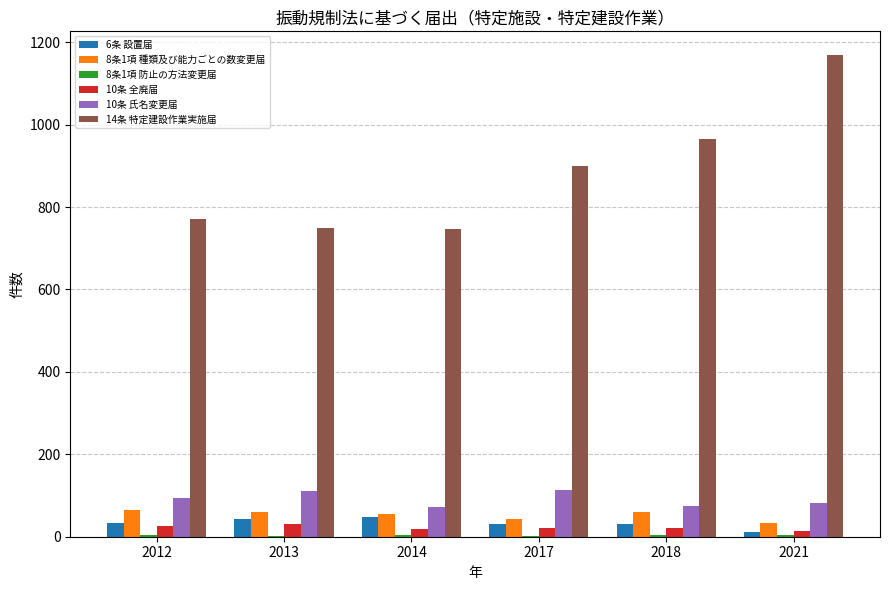

The value of 10条 全廃届 at 2014 is 19. True or false?

True